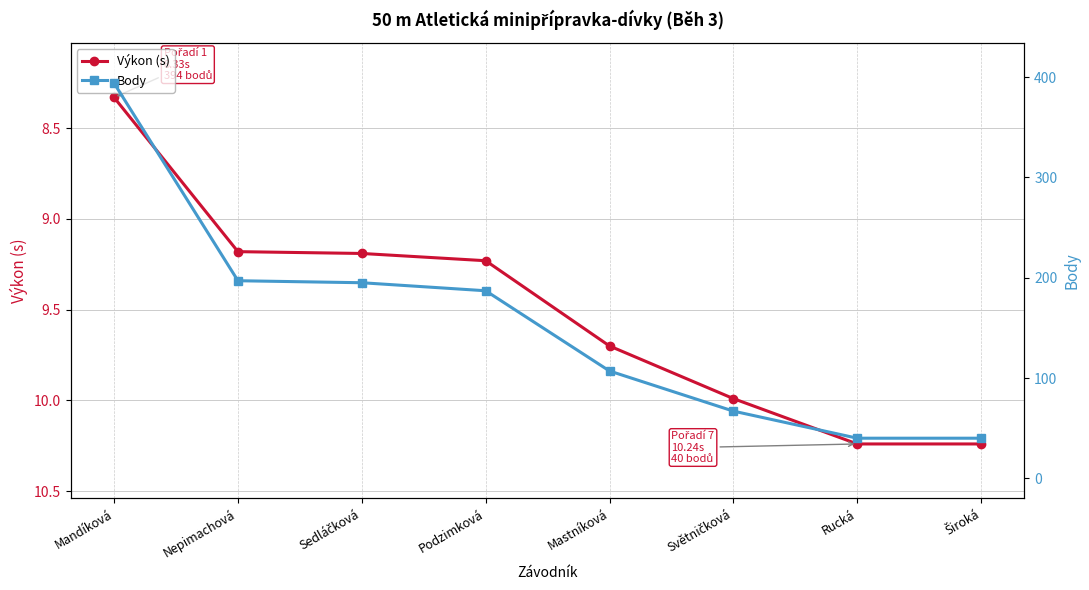

Reading left to right, extract all data points from this chart.

Výkon (s): Mandíková=8.3	Nepimachová=9.2	Sedláčková=9.2	Podzimková=9.2	Mastníková=9.7	Světničková=10.0	Rucká=10.2	Široká=10.2
Body: Mandíková=394.0	Nepimachová=197.0	Sedláčková=195.0	Podzimková=187.0	Mastníková=107.0	Světničková=67.0	Rucká=40.0	Široká=40.0